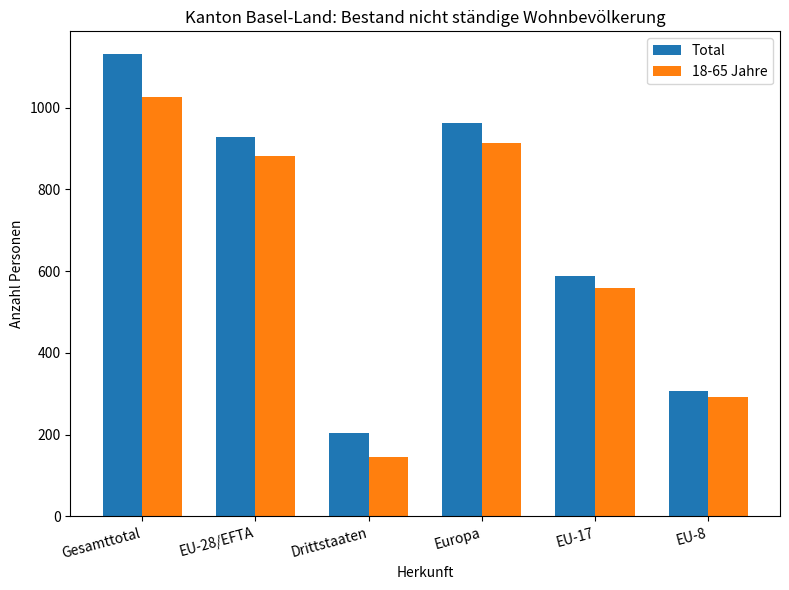

What is the difference between the second highest and minimum values in the 18-65 Jahre series?

768